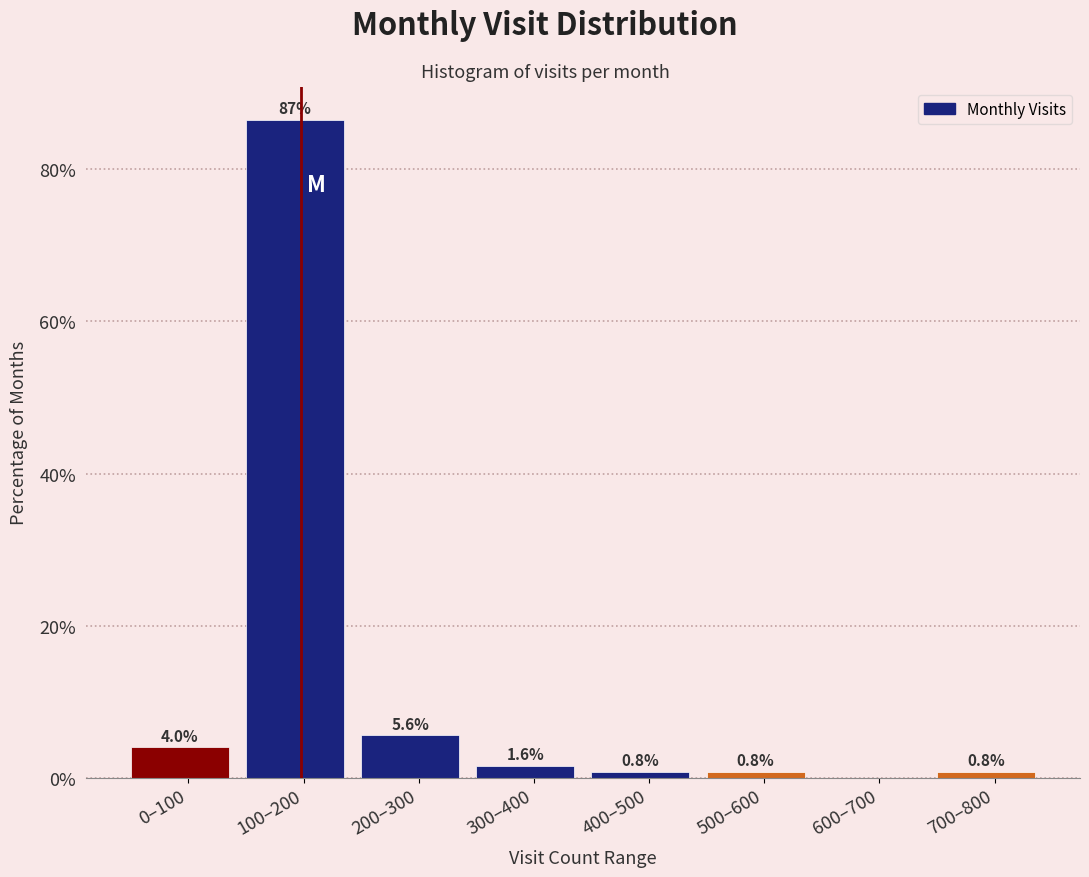

Reading right to left, what are all the values shown in this chart?

700–800=0.8	600–700=0.0	500–600=0.8	400–500=0.8	300–400=1.6	200–300=5.6	100–200=86.5	0–100=4.0